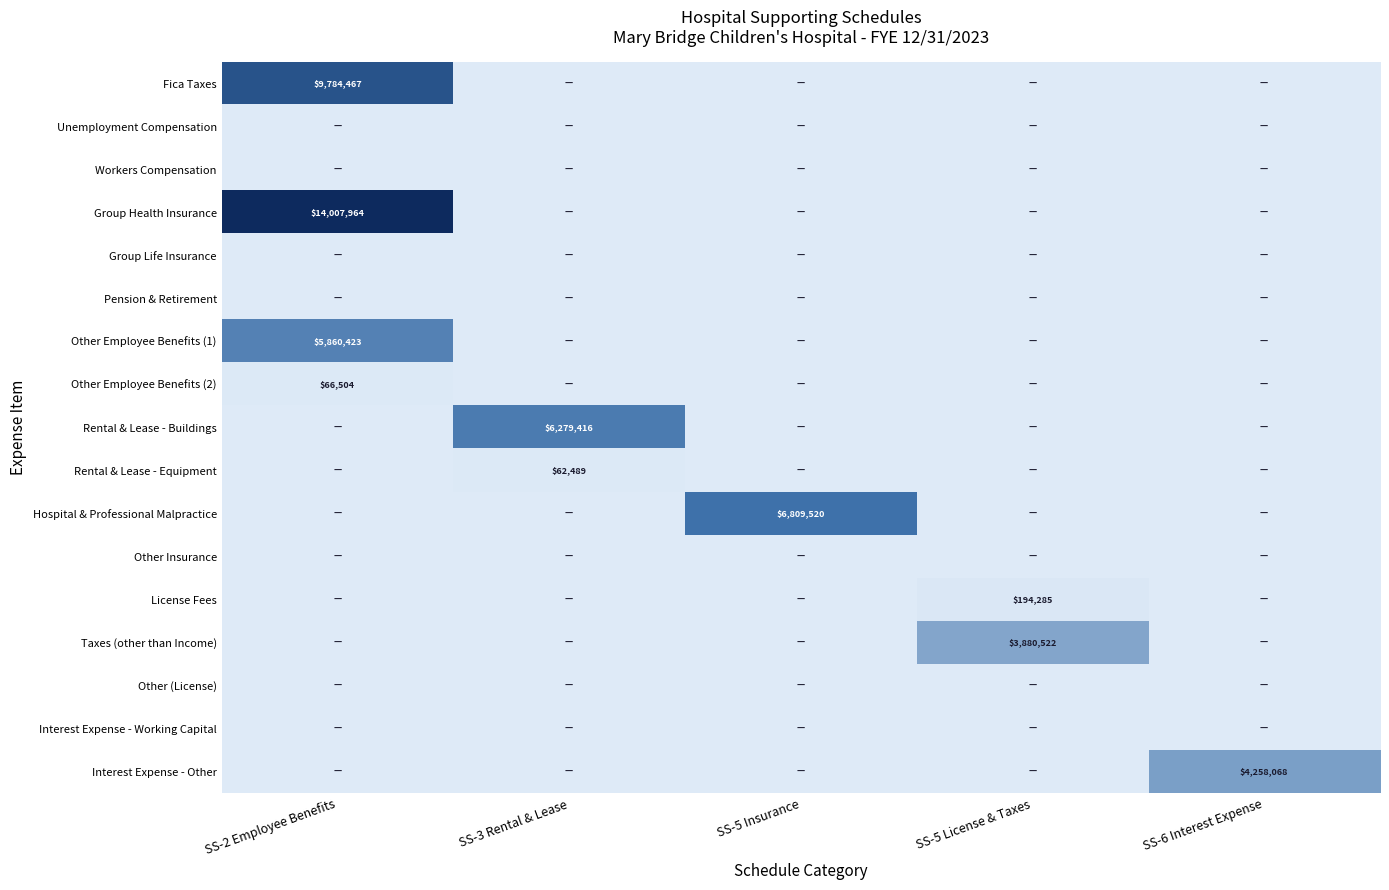

The Rental & Lease - Equipment series shows 62489 at SS-3 Rental & Lease. True or false?

True